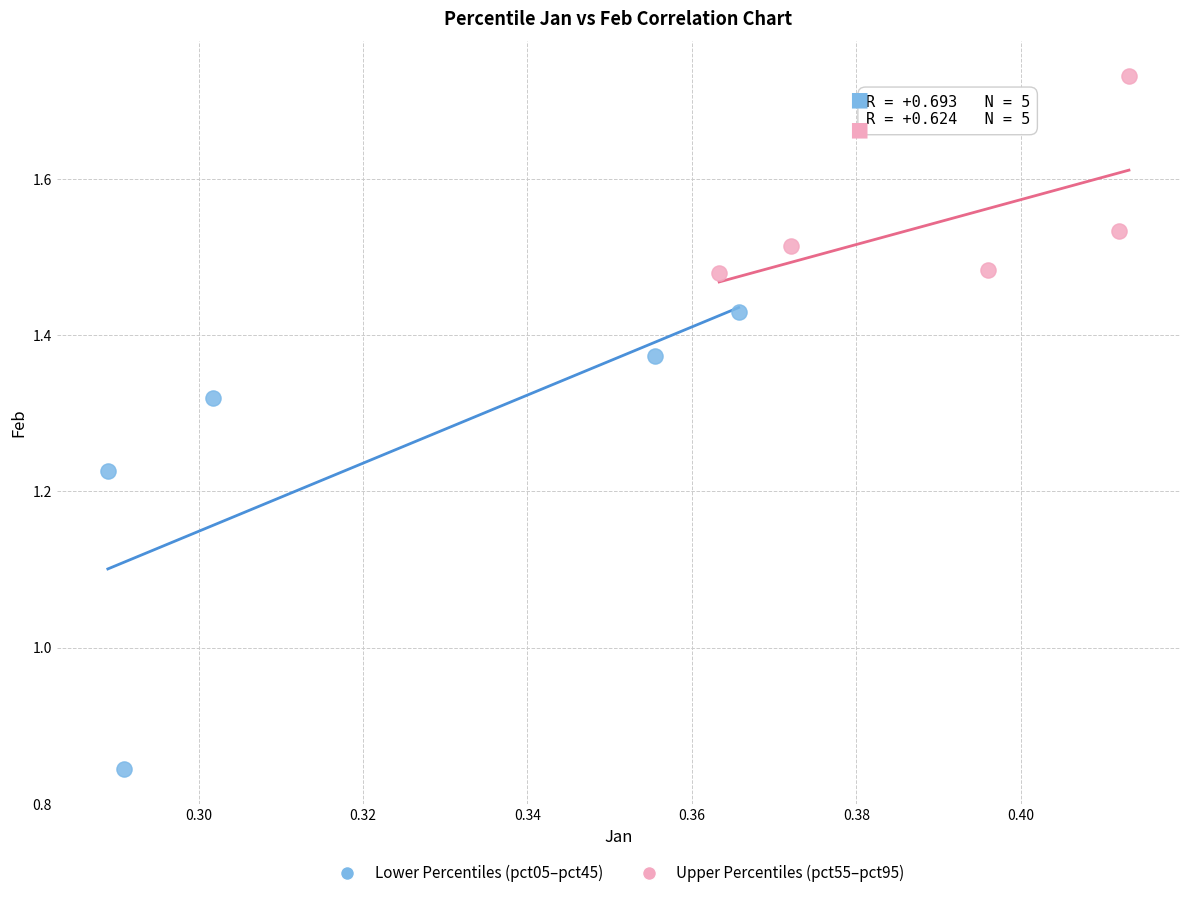

Which series reaches the maximum Y coordinate?

Upper Percentiles (pct55–pct95)